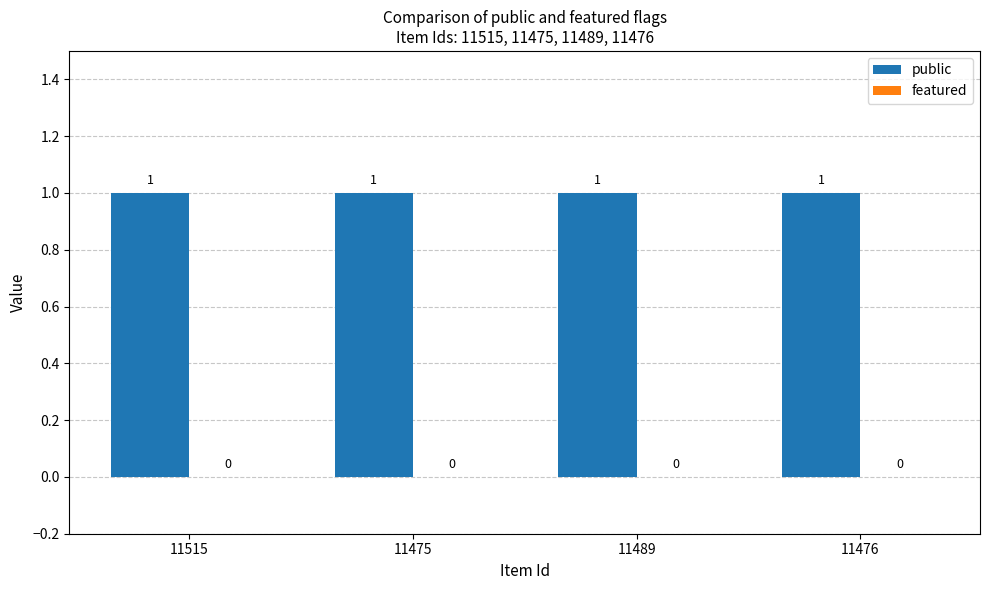

How many data points does each series have?

4